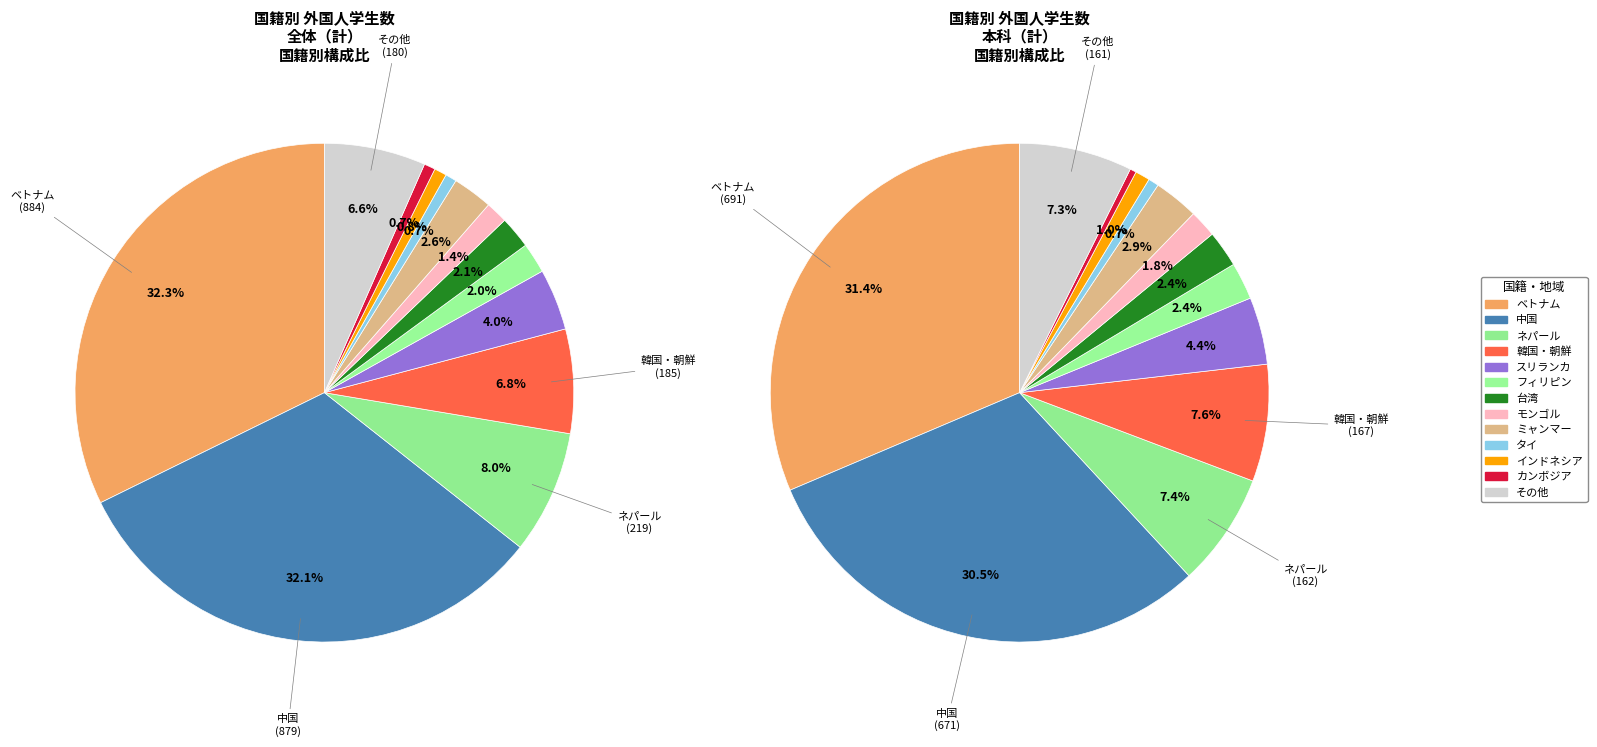

To the nearest percent, what is the difference between the ネパール and スリランカ slice percentages?

4%